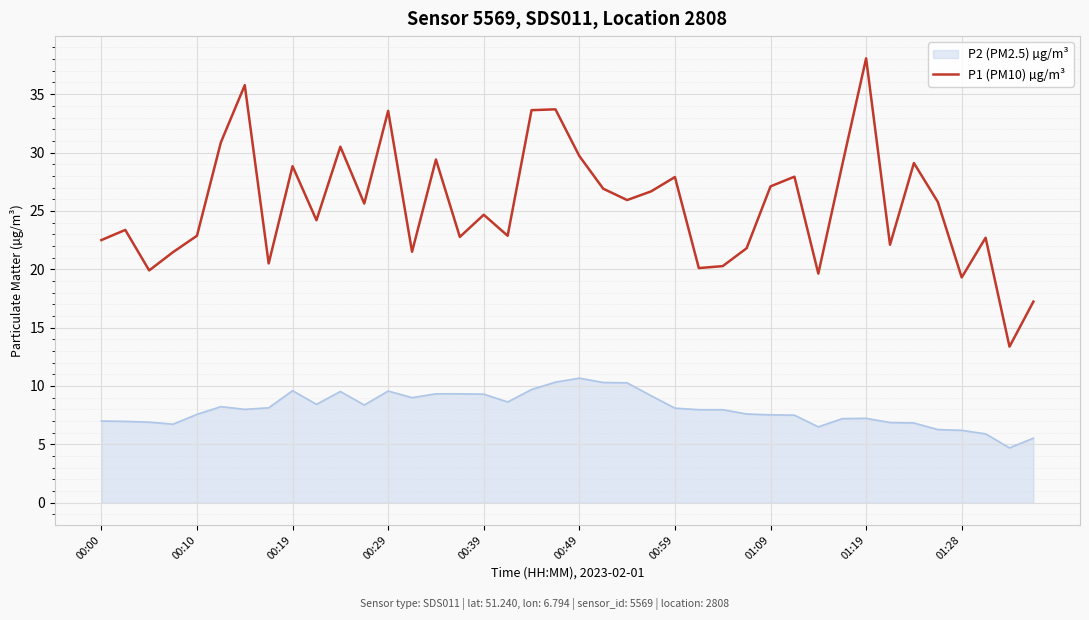

What is the minimum value for P1 (PM10) µg/m³?

13.4